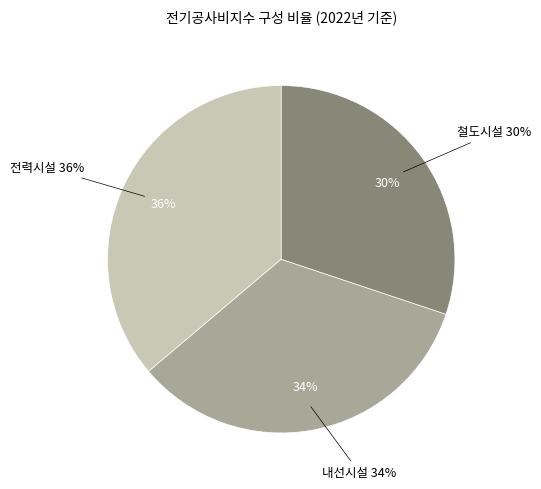

To the nearest percent, what is the average slice percentage?

33%